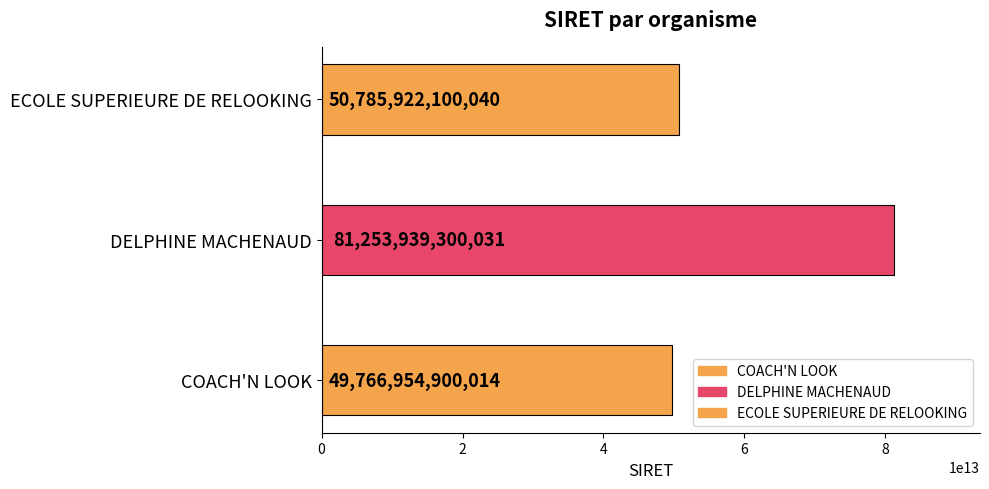

At which category does the chart reach its minimum across all series?

COACH'N LOOK